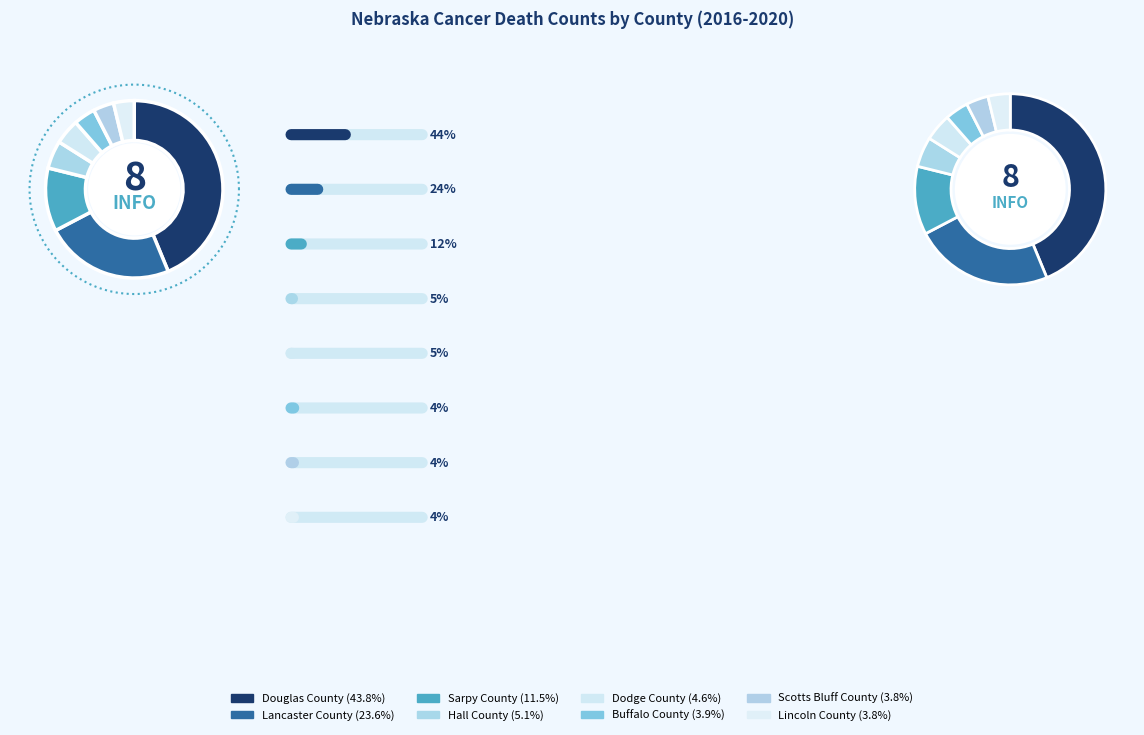

The Hall County slice represents 5% of the pie. True or false?

True